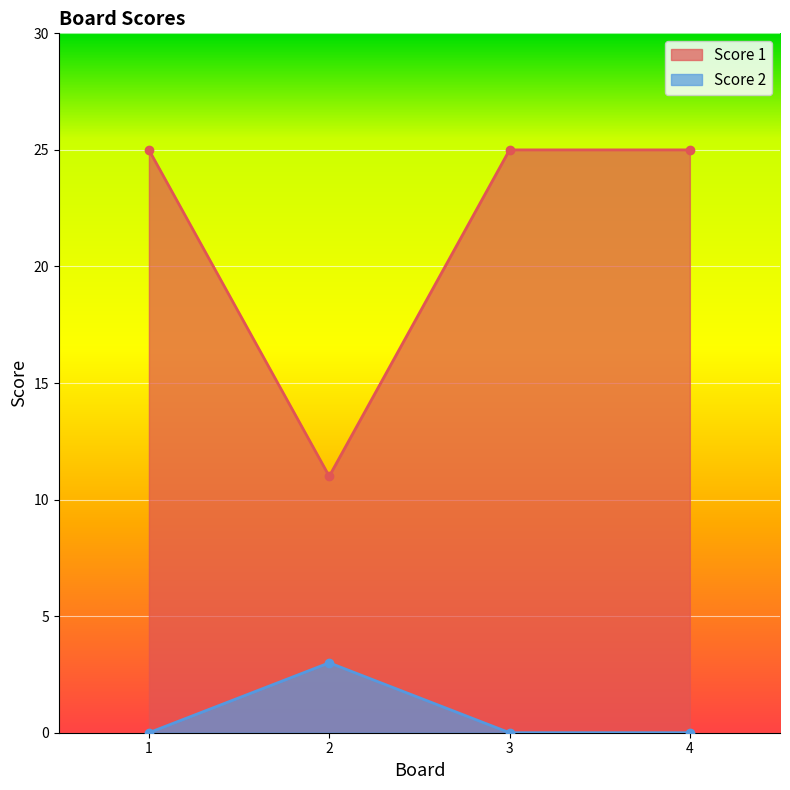

The value of Score 2 at 4 is 0. True or false?

True